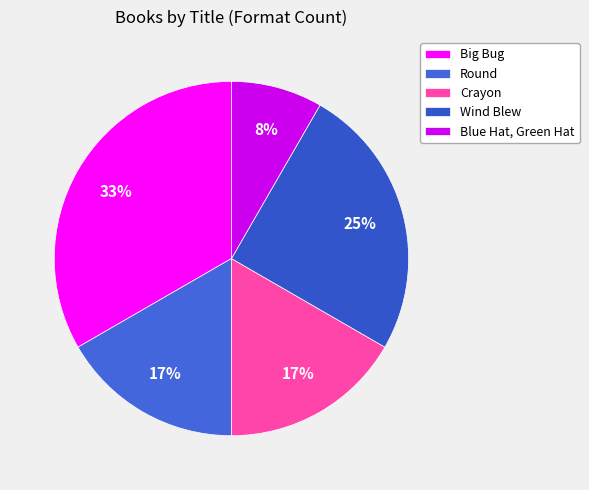

Is there any slice that represents more than half of the pie?

No